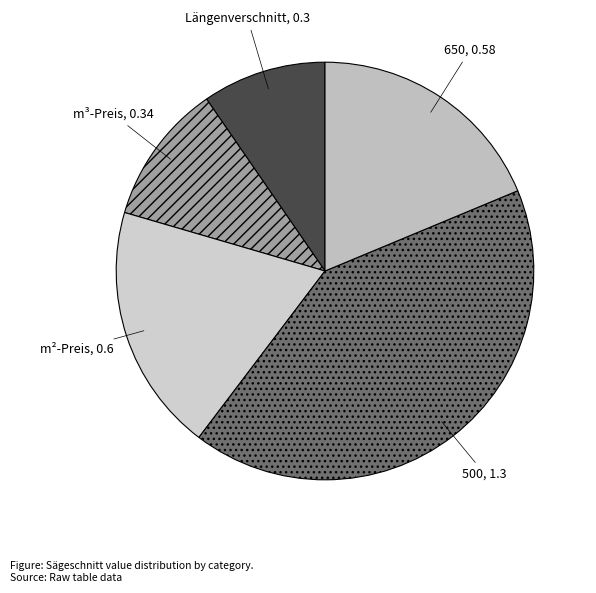

Which has a higher value, Längenverschnitt or m³-Preis?

m³-Preis